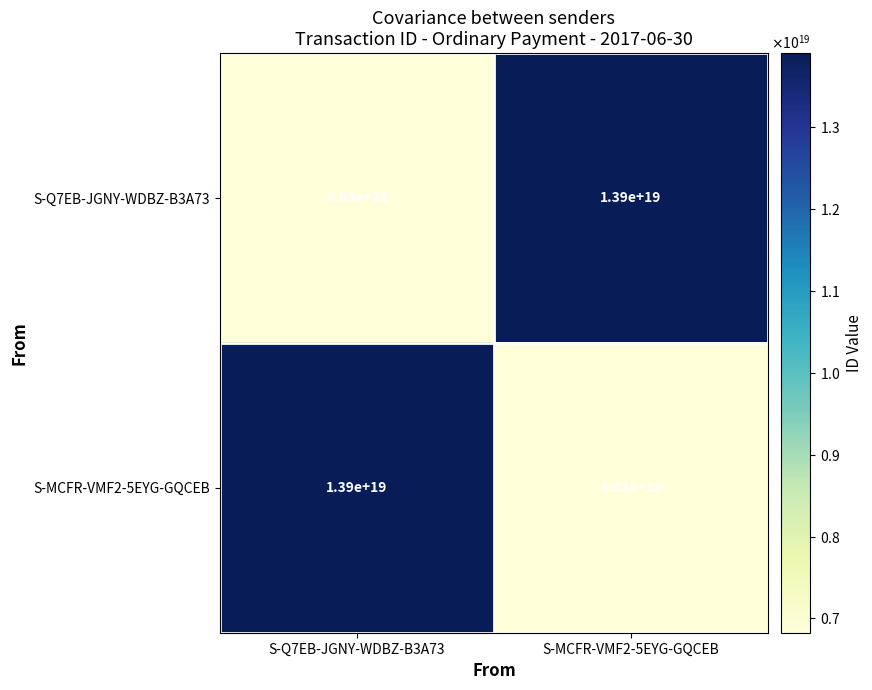

At which label does S-Q7EB-JGNY-WDBZ-B3A73 reach its minimum?

S-Q7EB-JGNY-WDBZ-B3A73